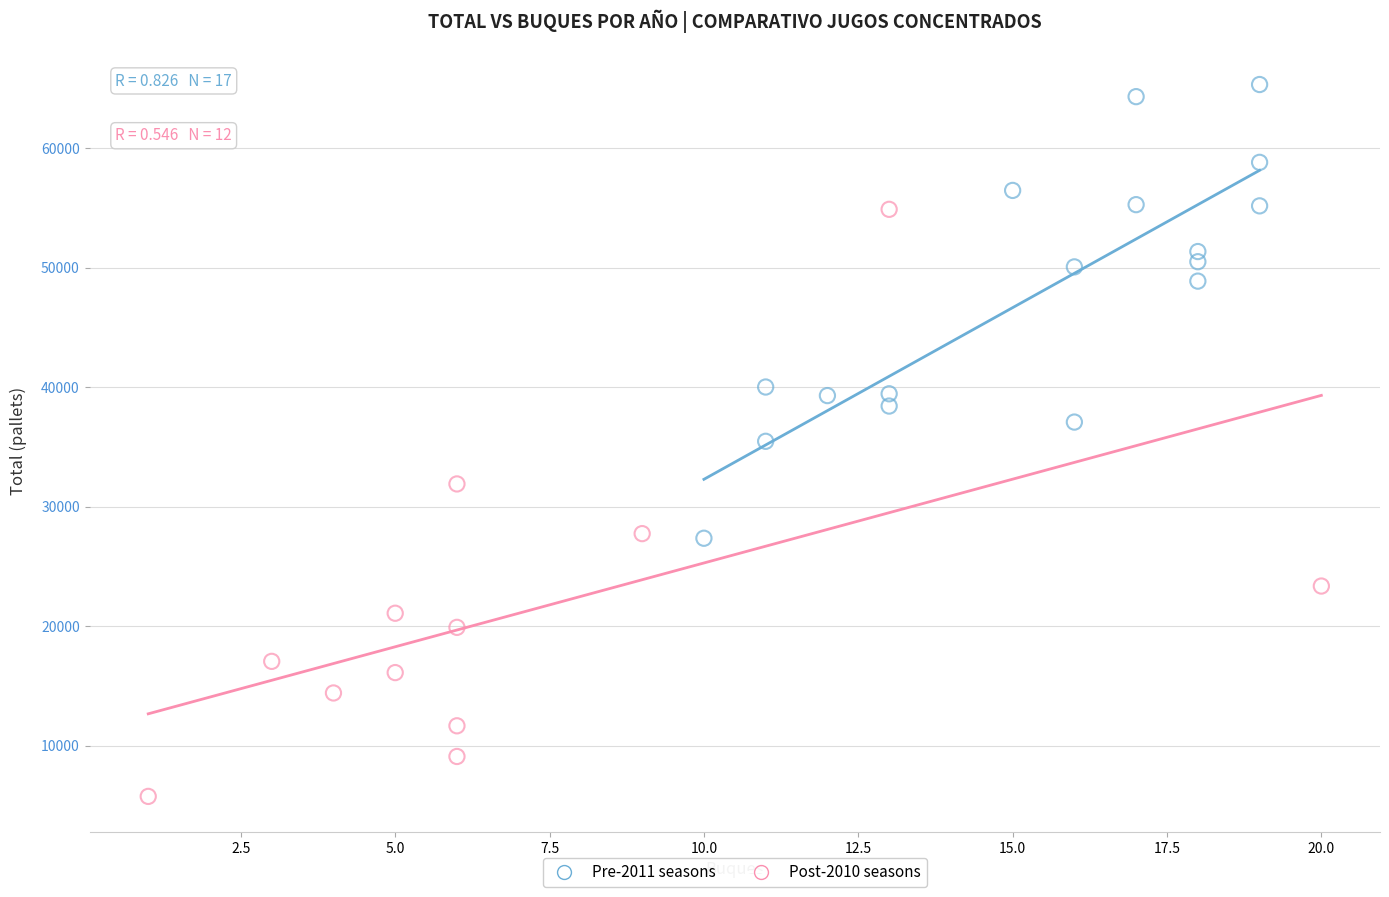

Which series reaches the minimum Y coordinate?

Post-2010 seasons